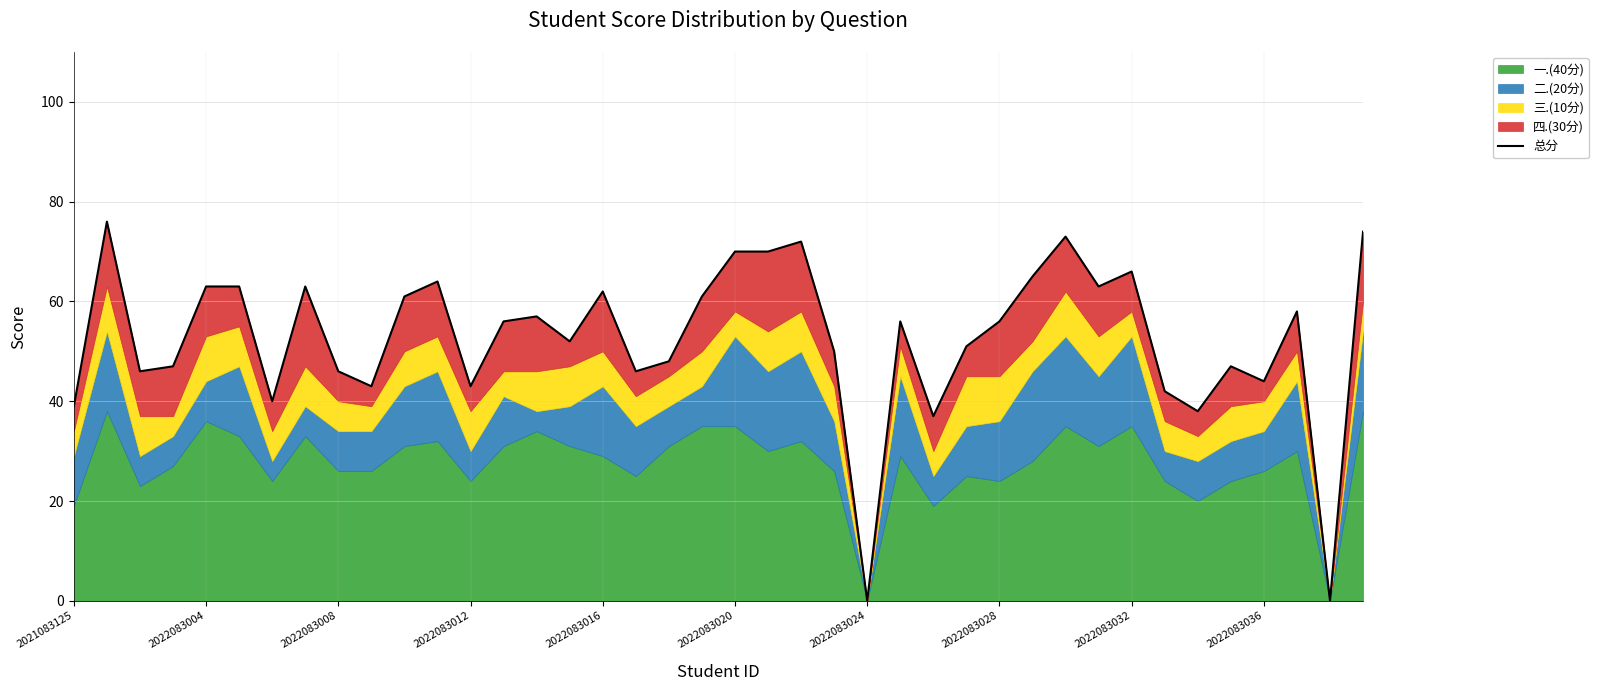

Reading left to right, what are all the values shown in this chart?

39	76	46	47	63	63	40	63	46	43	61	64	43	56	57	52	62	46	48	61	70	70	72	50	0	56	37	51	56	65	73	63	66	42	38	47	44	58	0	74